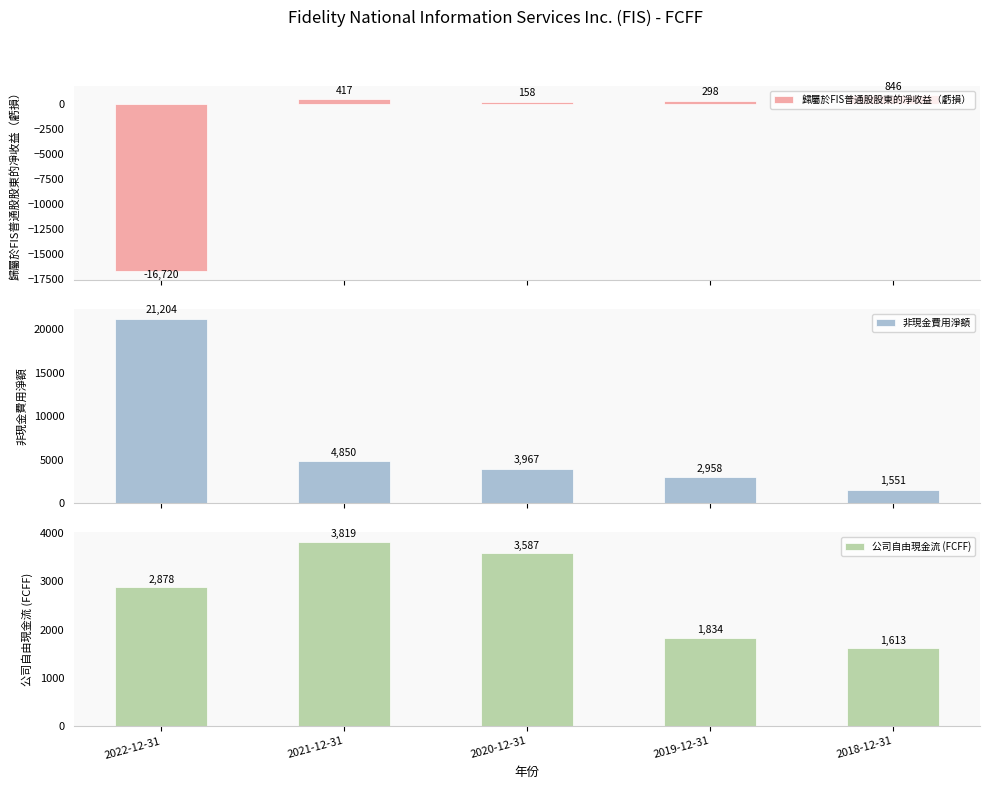

How many bars are there in total?

15